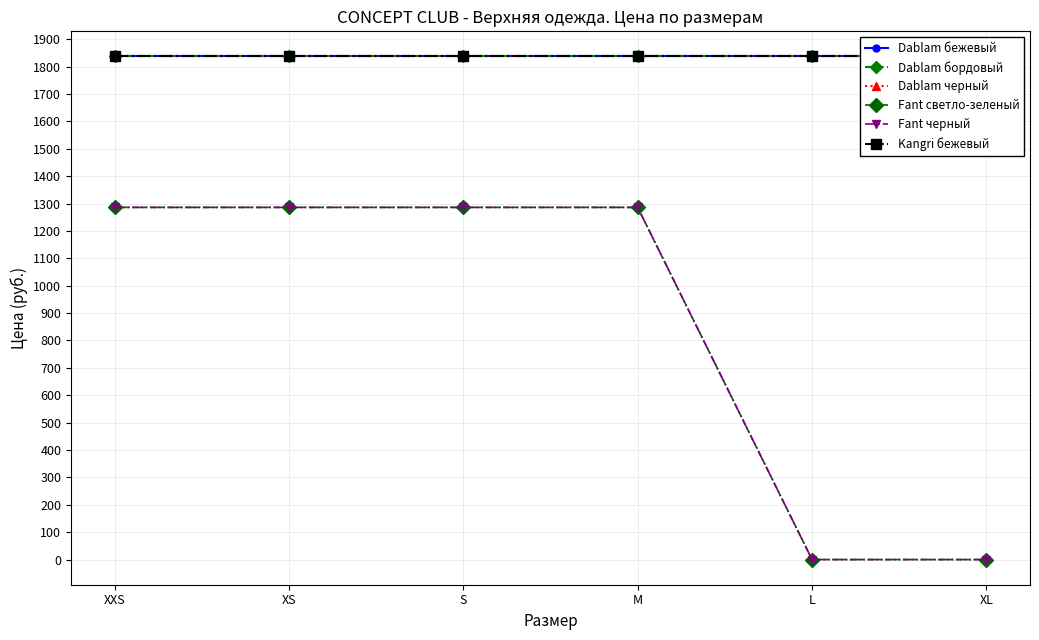

True or false: Dablam бордовый has a value of 1109 at M.

False